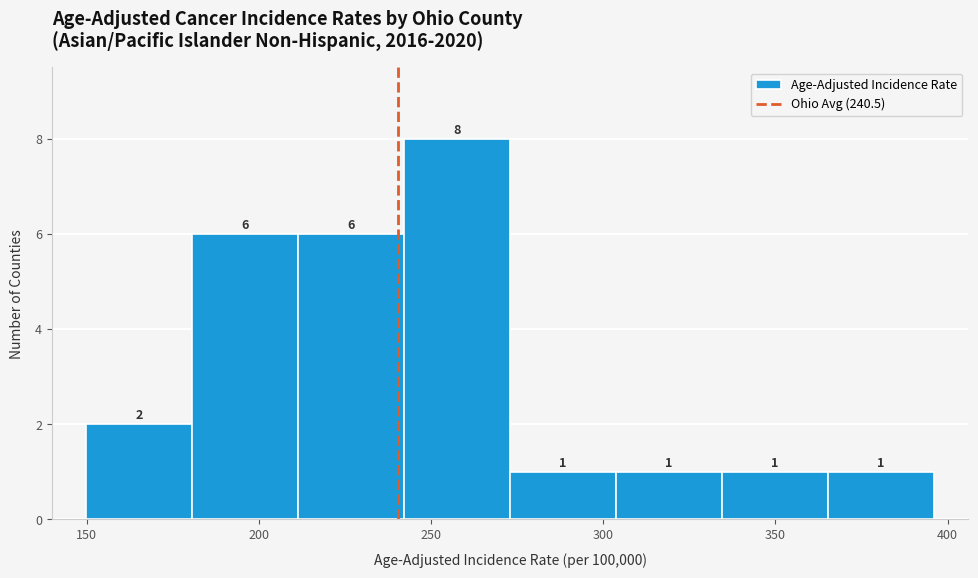

Reading left to right, list every bar in this chart as the range it spans on the x-axis followed by its height. The bar edges are not printed on the chart, so give them approximately, as read against the axis.

150 to 180: 2
180 to 210: 6
210 to 240: 6
240 to 275: 8
275 to 305: 1
305 to 335: 1
335 to 365: 1
365 to 395: 1